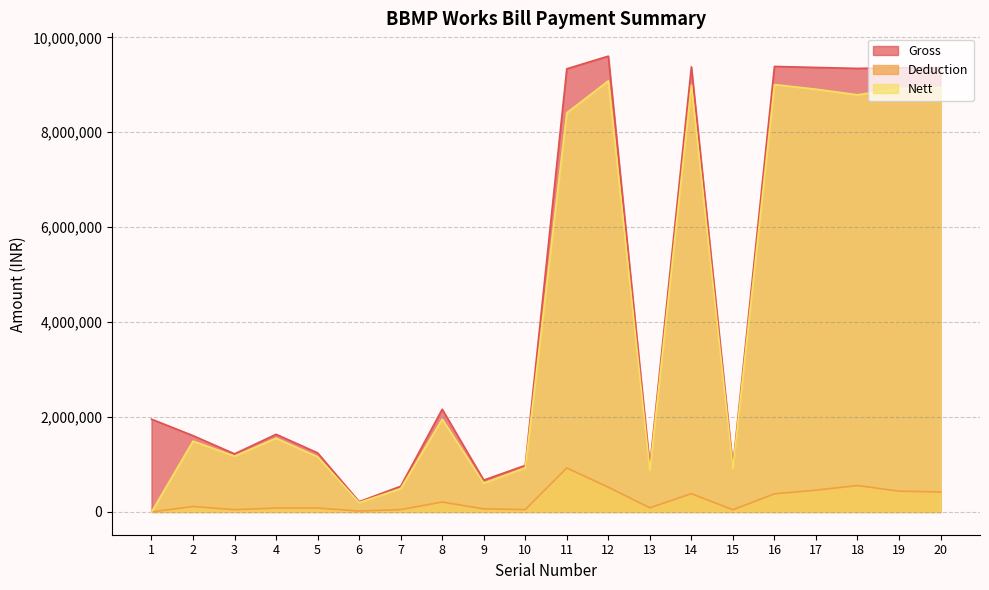

Which series has the largest total across all categories?

Gross